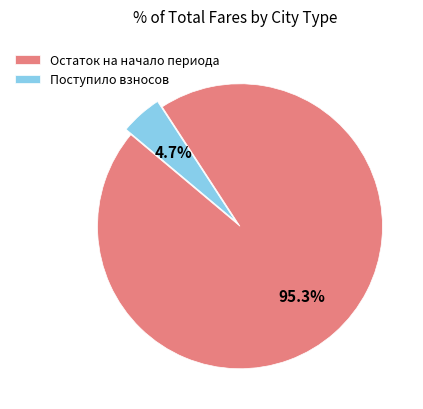

Rank the categories by value from lowest to highest.

Поступило взносов, Остаток на начало периода